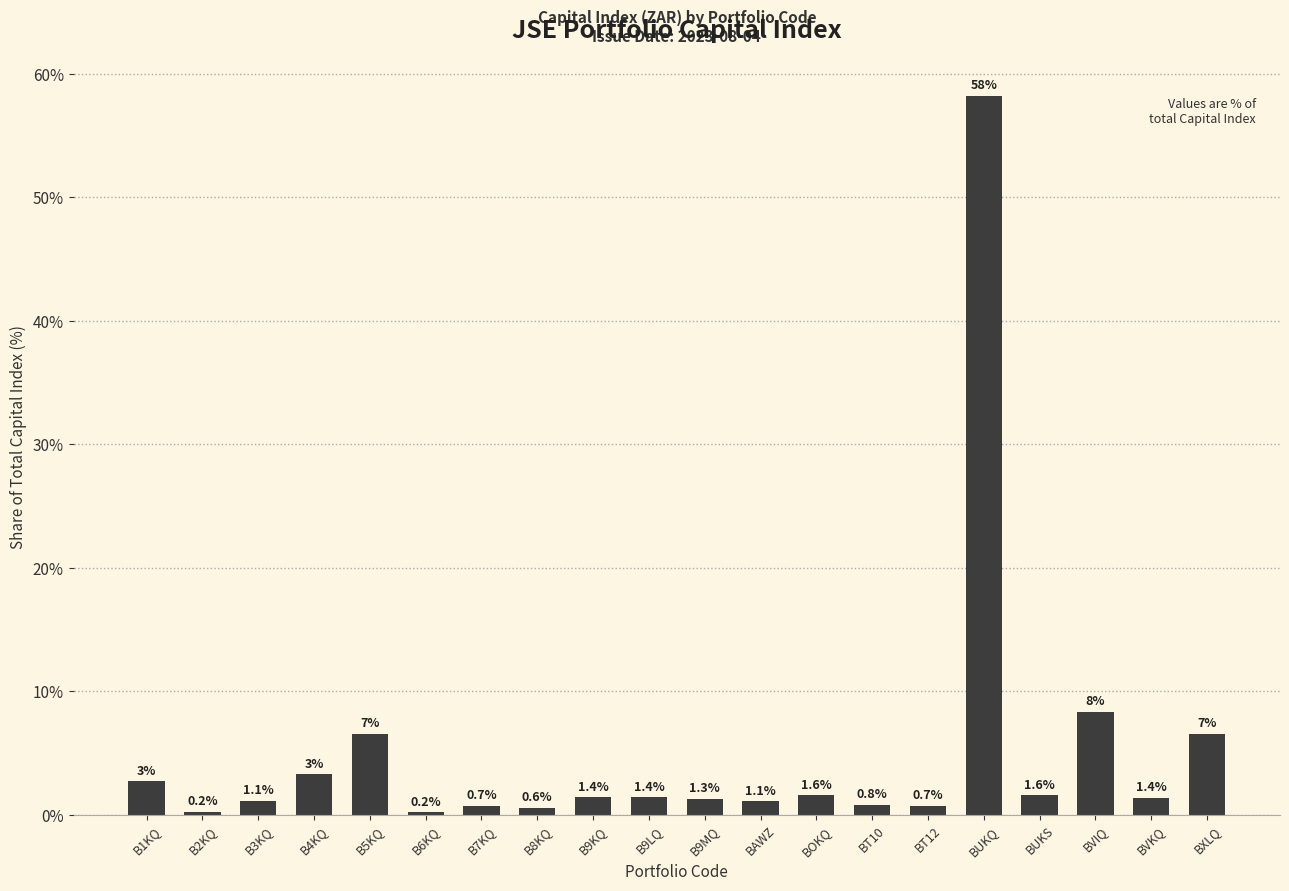

What is the value of the 4th bar from the left?

3.3